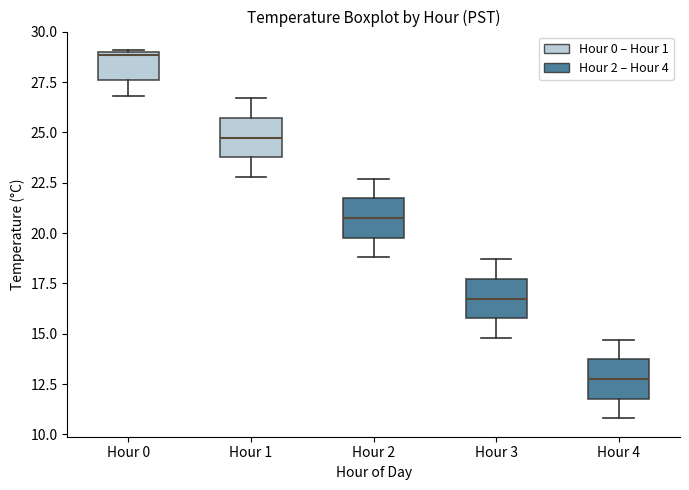

Reading left to right, read every box against the y-axis: the position of its median line, the range the box covers, and the ends of its whiskers. The values are not printed on the chart, so give them approximately, as read against the axis.

Hour 0: median 29.0, box 27.5 to 29.0, whiskers 27.0 to 29.0
Hour 1: median 25.0, box 24.0 to 25.5, whiskers 23.0 to 26.5
Hour 2: median 21.0, box 20.0 to 21.5, whiskers 19.0 to 22.5
Hour 3: median 17.0, box 16.0 to 17.5, whiskers 15.0 to 18.5
Hour 4: median 13.0, box 12.0 to 13.5, whiskers 11.0 to 14.5